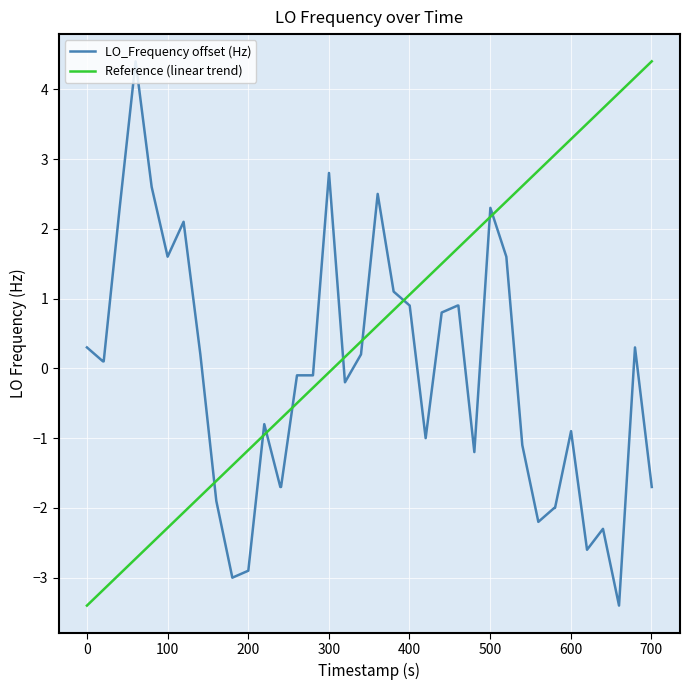

What is the greatest value displayed?

4.4